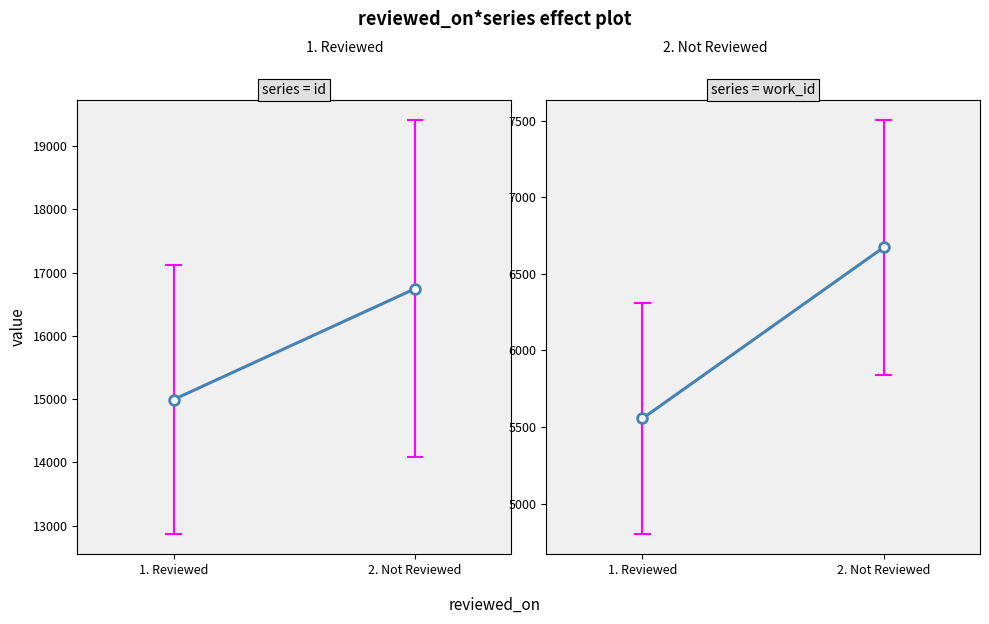

What is the lowest value of the work_id series?

5555.5